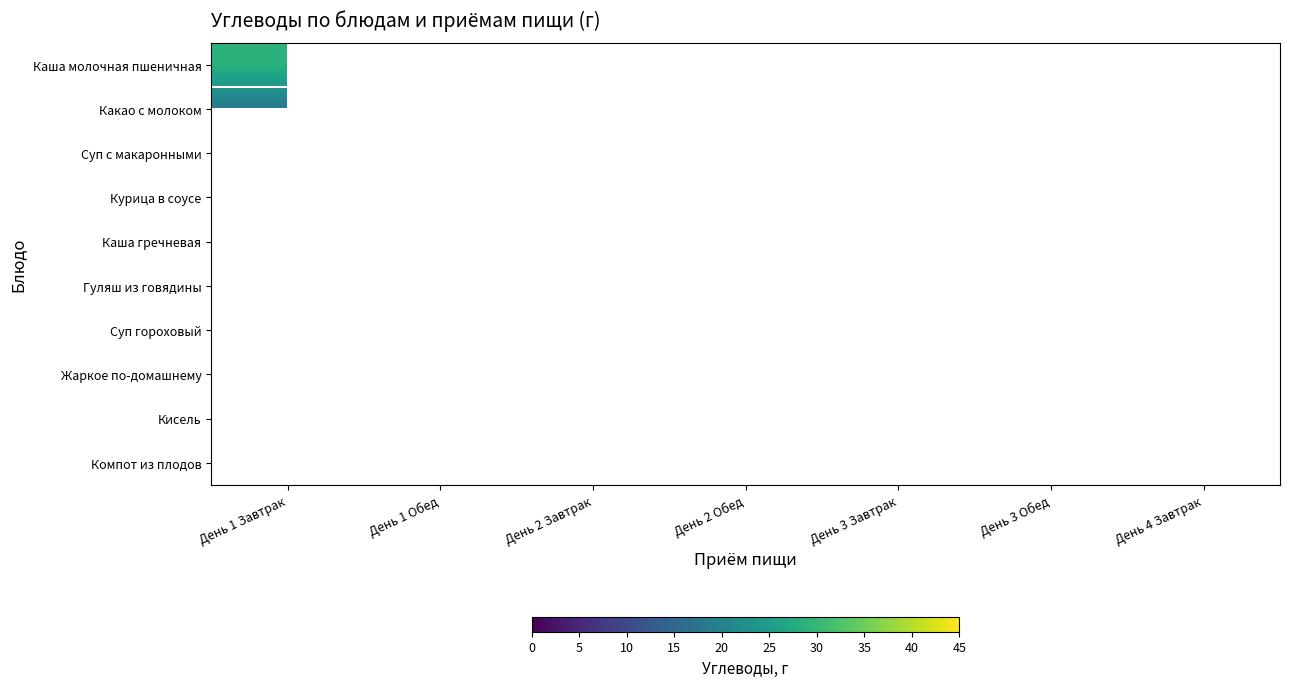

Which series has the largest range (max minus min)?

Каша молочная пшеничная